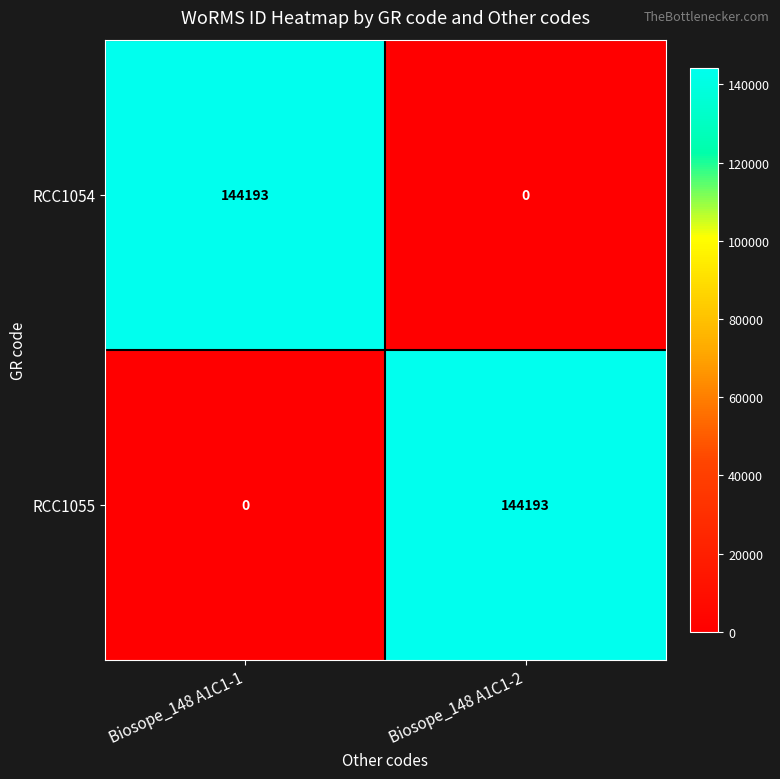

What is the difference between the highest and lowest values at Biosope_148 A1C1-1?

144193